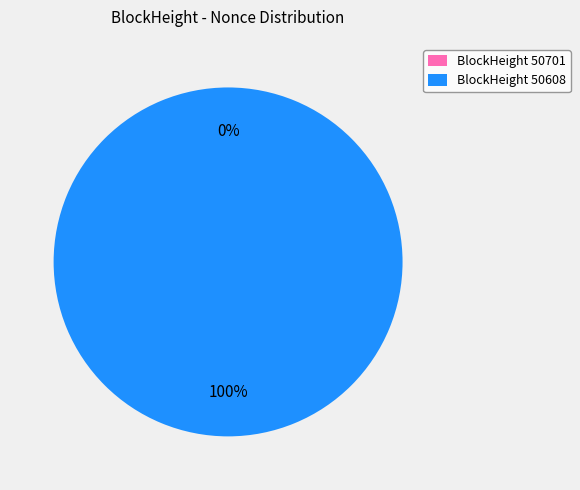

What portion of the pie excludes 50701?

100.0%